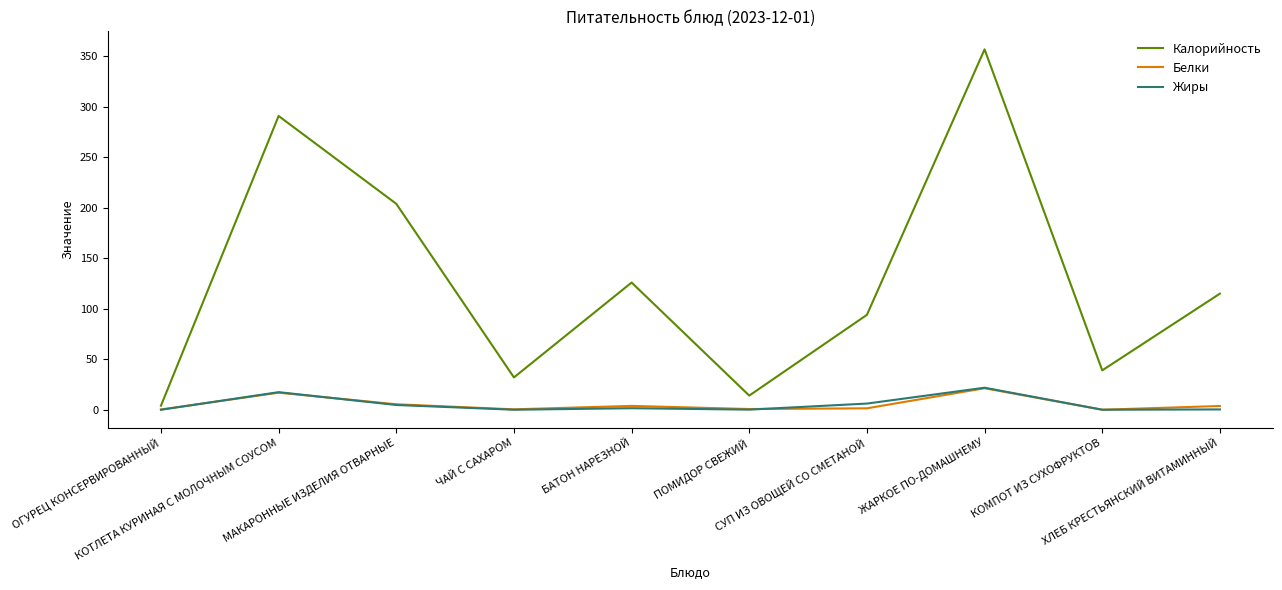

Is it true that Жиры equals 6.1 at СУП ИЗ ОВОЩЕЙ СО СМЕТАНОЙ?

True